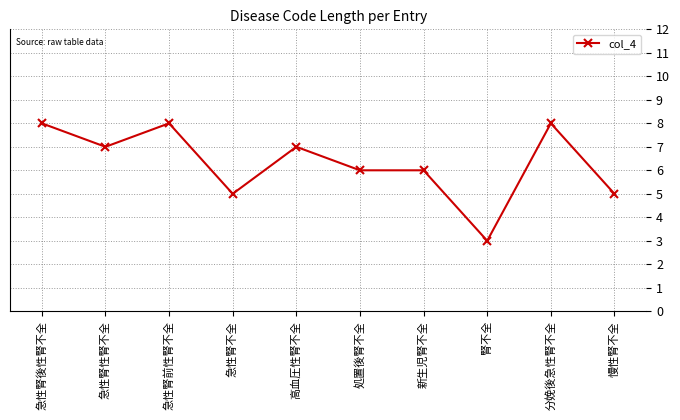

Does the chart display data point markers on the line(s)?

Yes